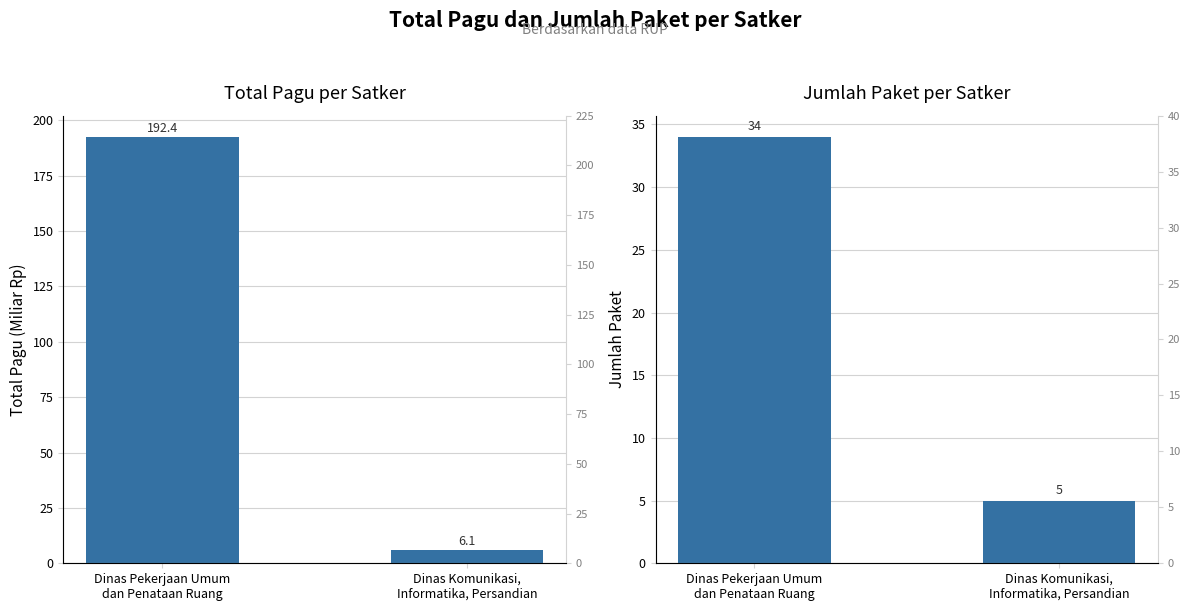

List the series in order of their peak value, highest first.

Total Pagu (Miliar Rp), Jumlah Paket